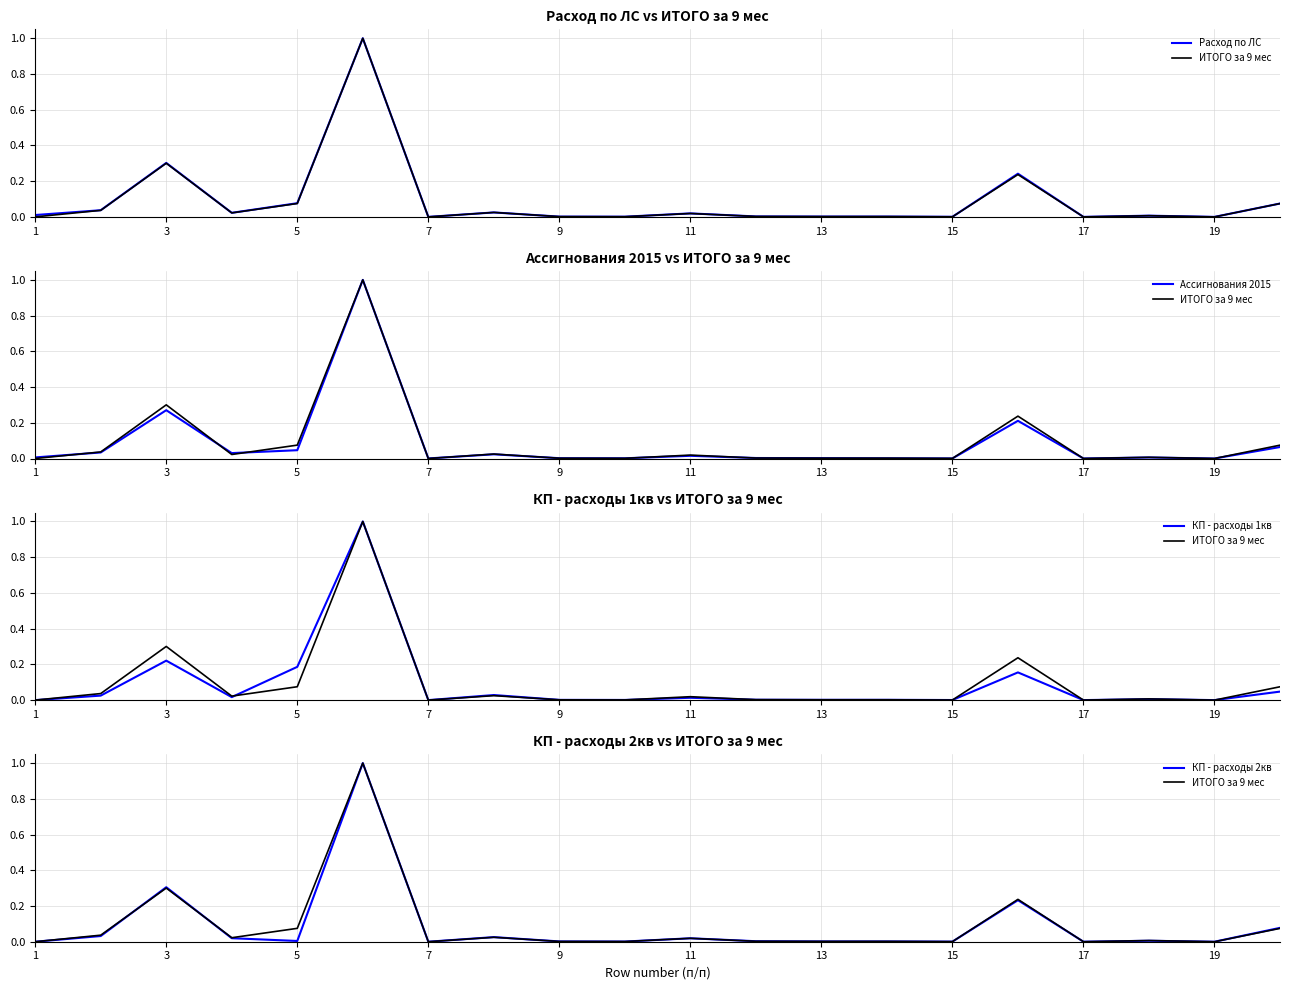

Which series has the widest spread of values?

Расход по ЛС